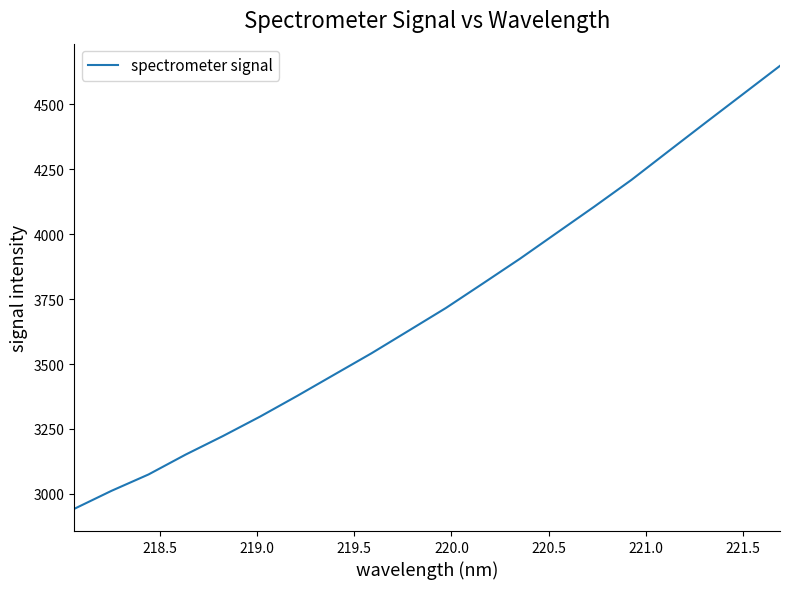

What is the difference between the maximum and minimum values?

1705.0